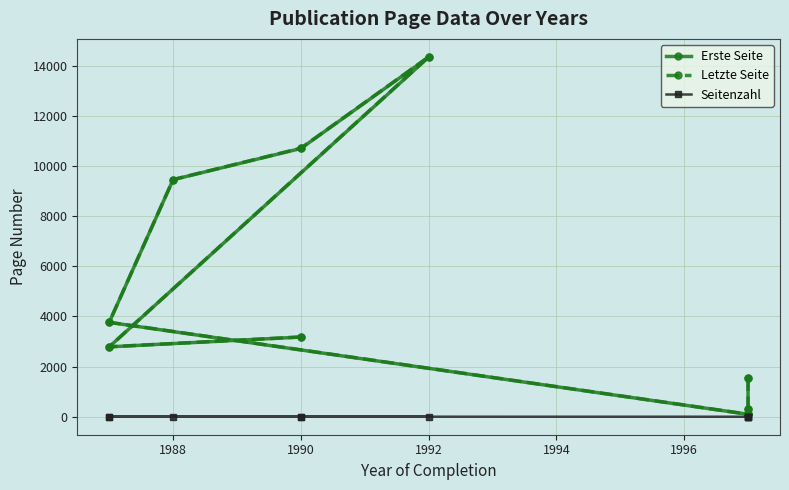

True or false: Seitenzahl and Letzte Seite intersect in this chart.

False